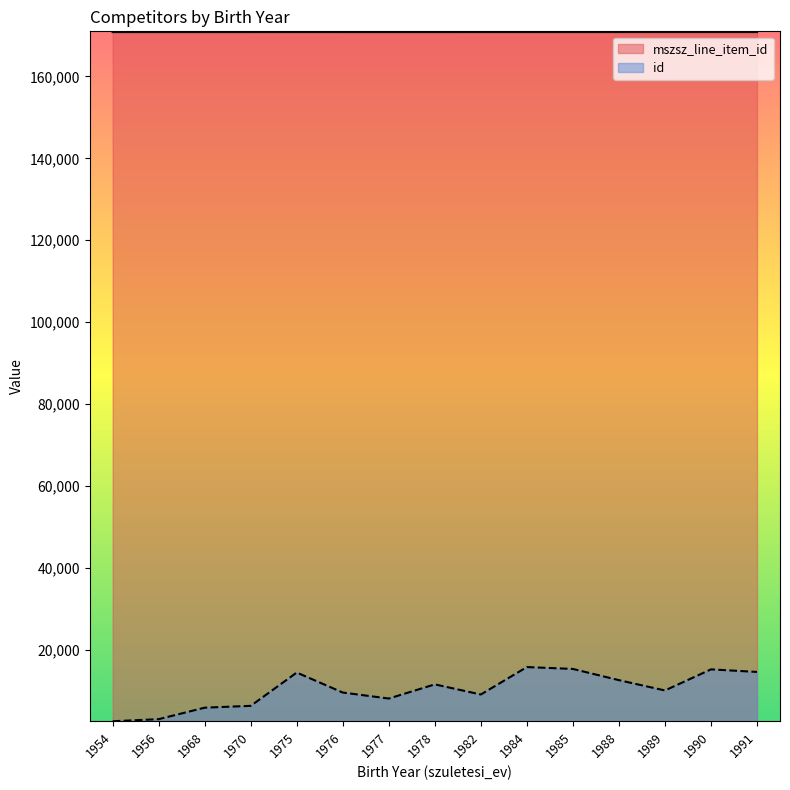

At how many categories does at least one series exceed 52046?

15